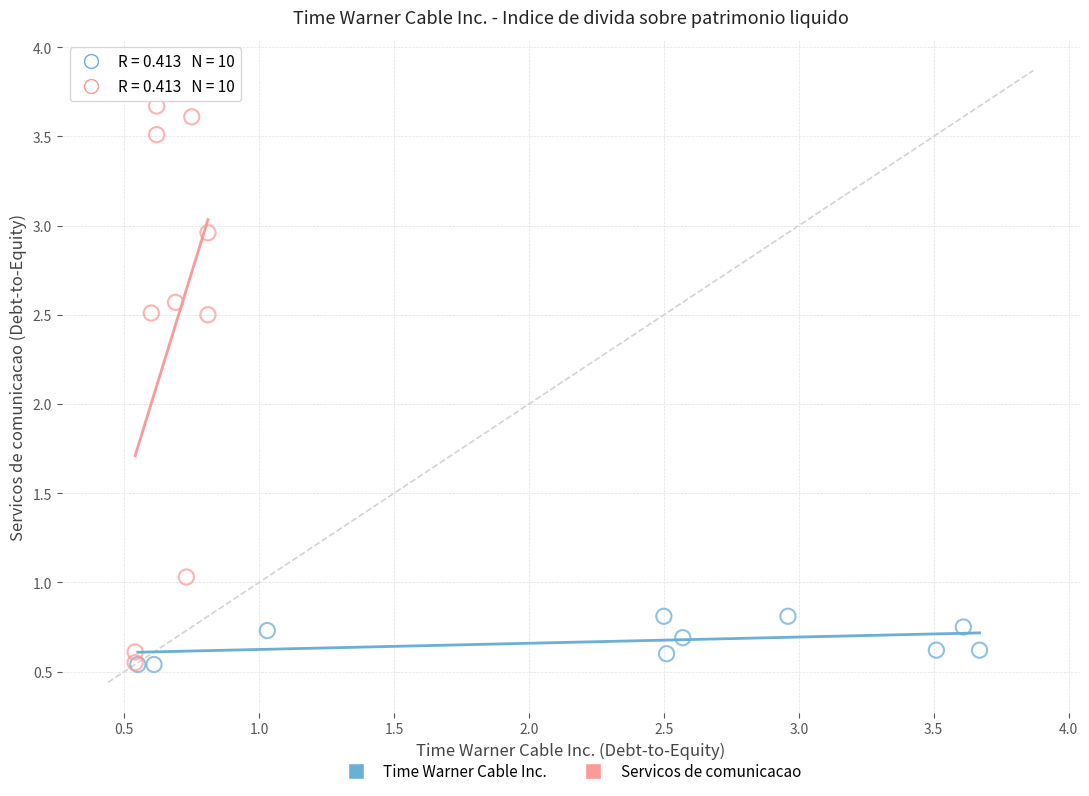

What are all the series names shown in the legend?

Time Warner Cable Inc., Servicos de comunicacao